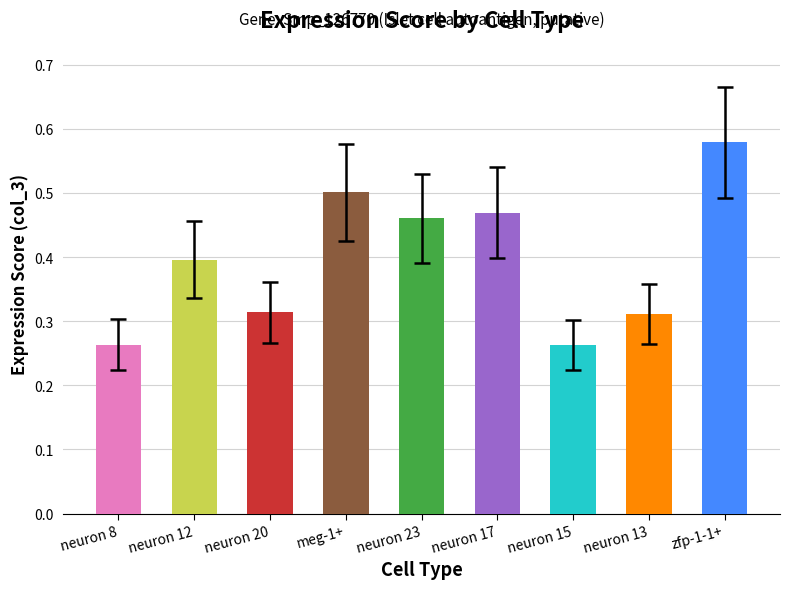

At which category does the chart reach its peak across all series?

zfp-1-1+